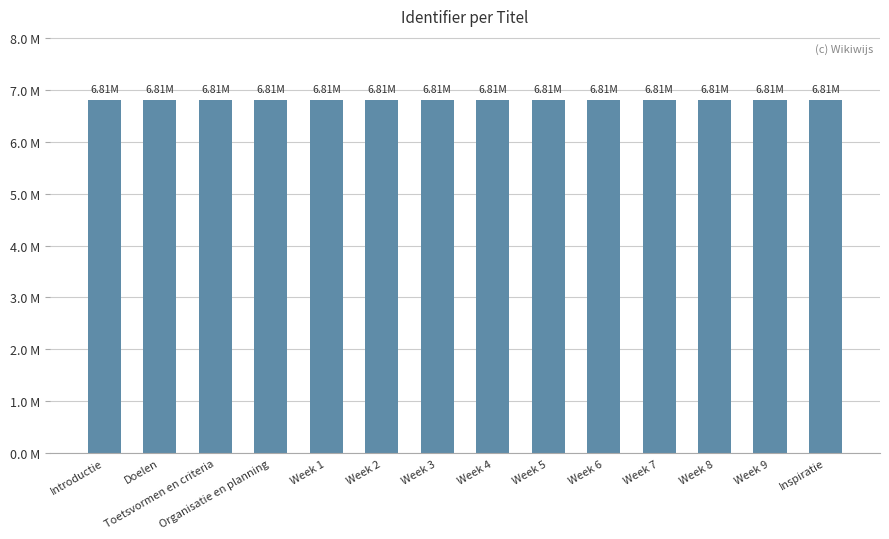

Reading left to right, what are all the values shown in this chart?

Introductie=6.8	Doelen=6.8	Toetsvormen en criteria=6.8	Organisatie en planning=6.8	Week 1=6.8	Week 2=6.8	Week 3=6.8	Week 4=6.8	Week 5=6.8	Week 6=6.8	Week 7=6.8	Week 8=6.8	Week 9=6.8	Inspiratie=6.8